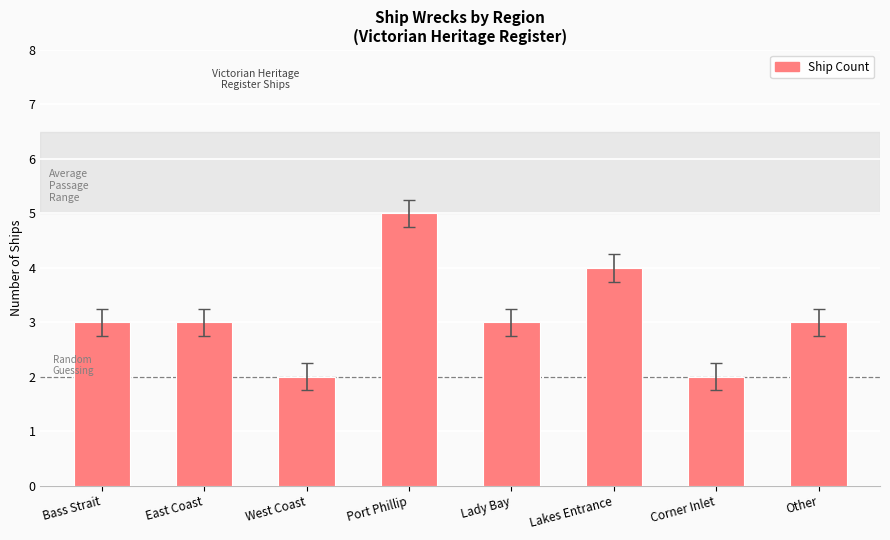

What is the sum of all values?

25